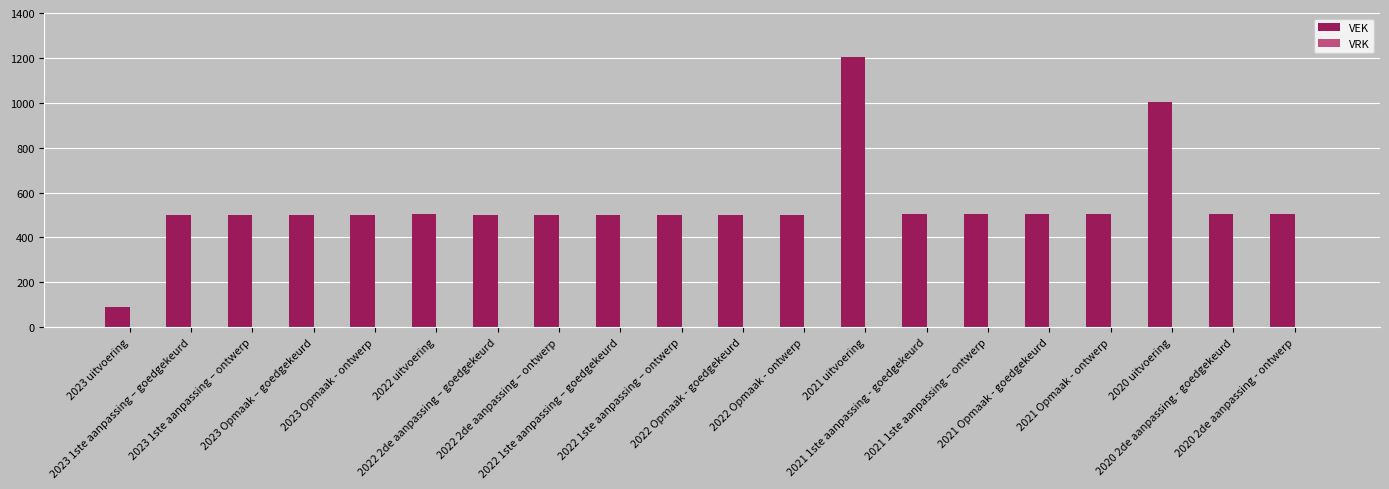

What is the smallest value displayed?

90